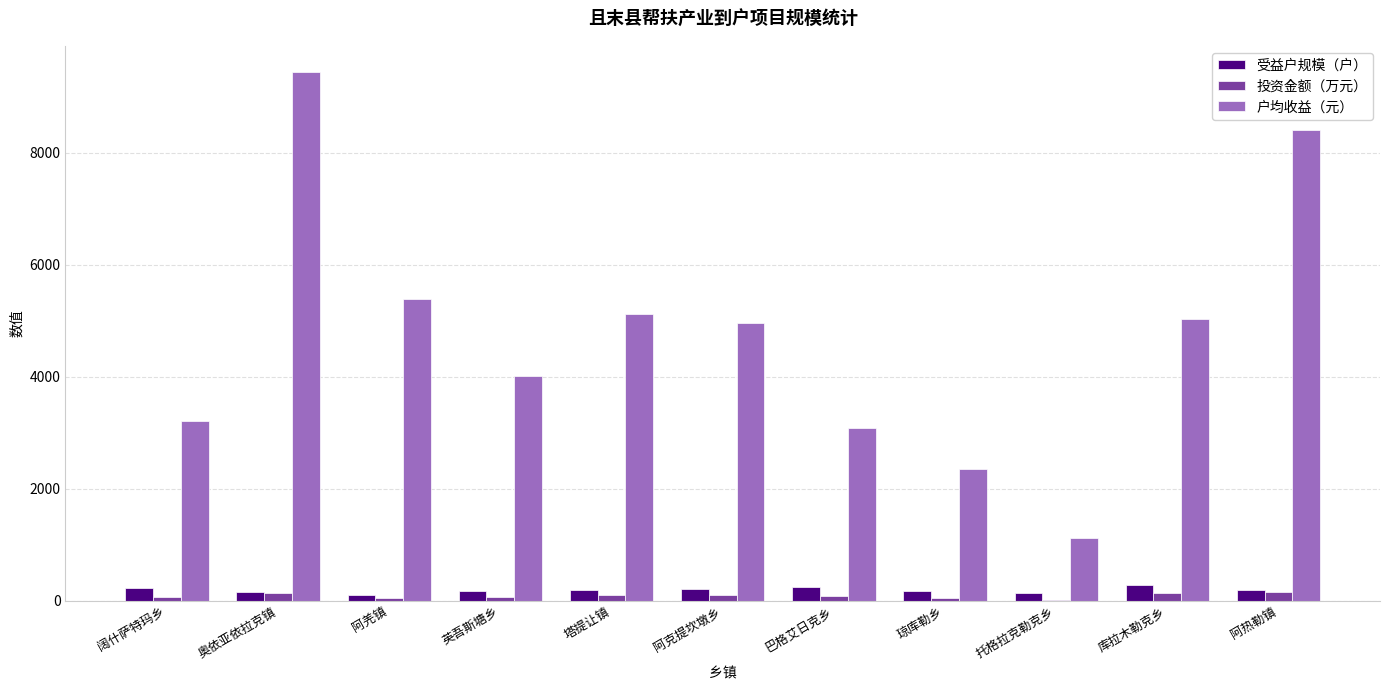

What is the sum of all 投资金额（万元） values?

950.1